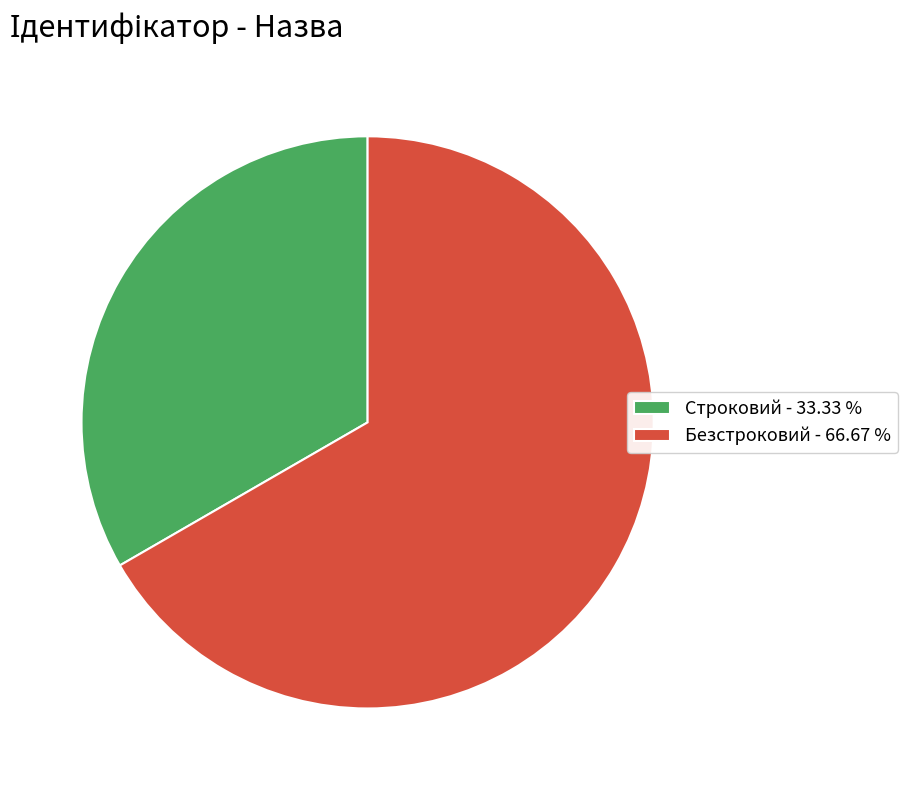

Which slice is the smallest?

Строковий